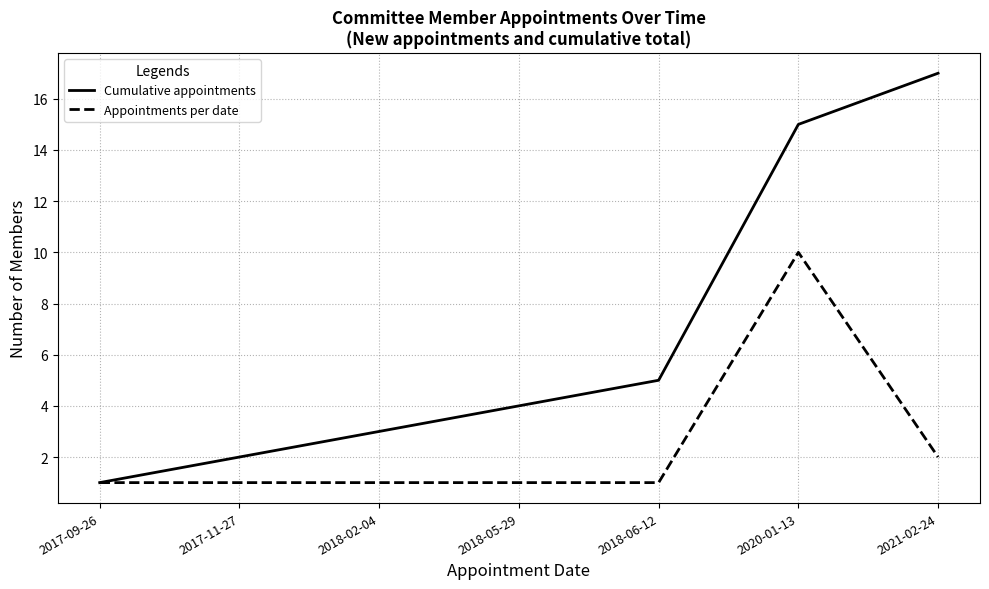

The Cumulative appointments series shows 15 at 2020-01-13. True or false?

True